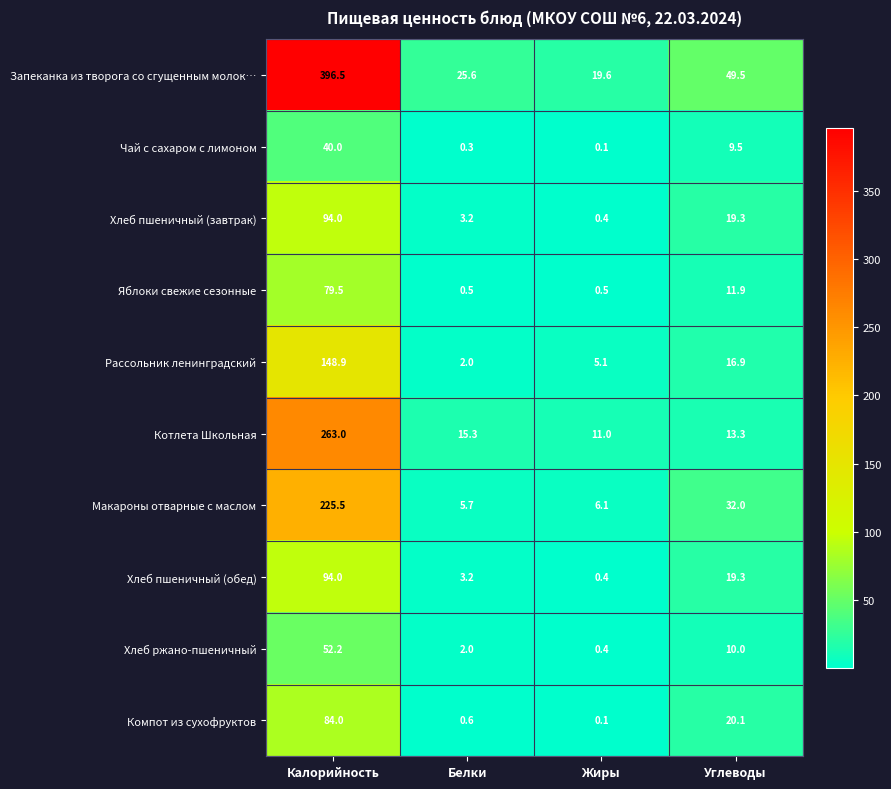

At which category does the chart reach its peak across all series?

Калорийность